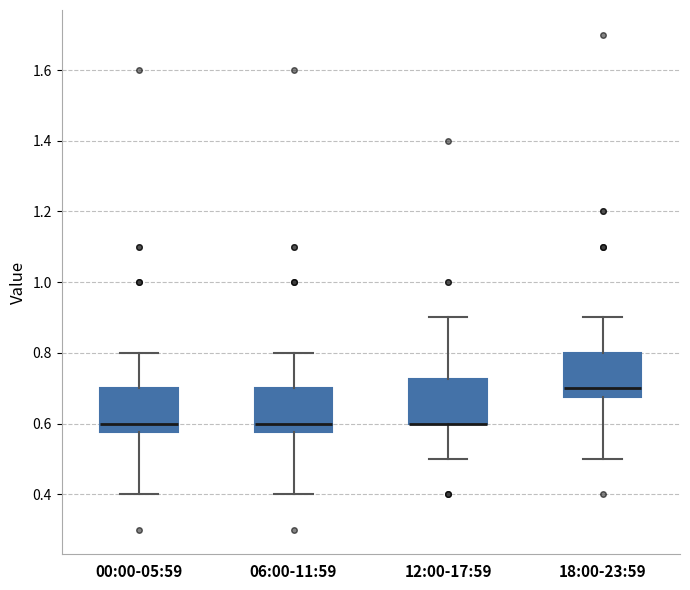

Where is the lower edge of the box for 06:00-11:59 on the y-axis? The values are not printed on the chart, so give them approximately, as read against the axis.

0.58